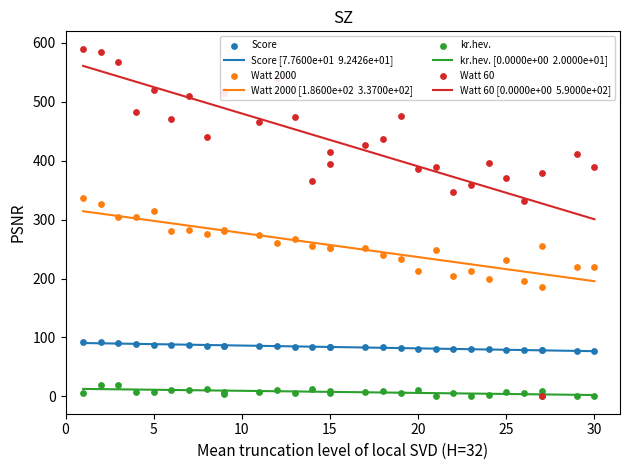

Is the value of Watt 2000 at 14 greater than the value of kr.hev. at 29?

Yes